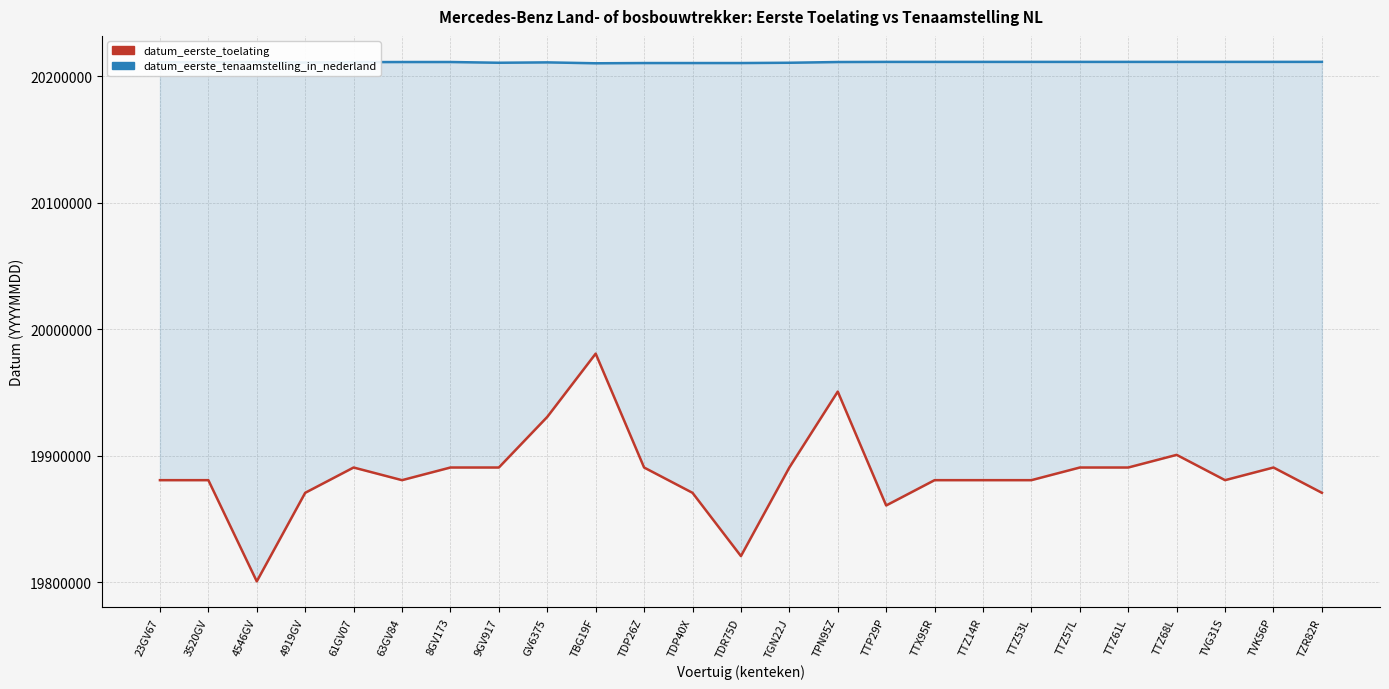

Which series has the largest total across all categories?

datum_eerste_tenaamstelling_in_nederland